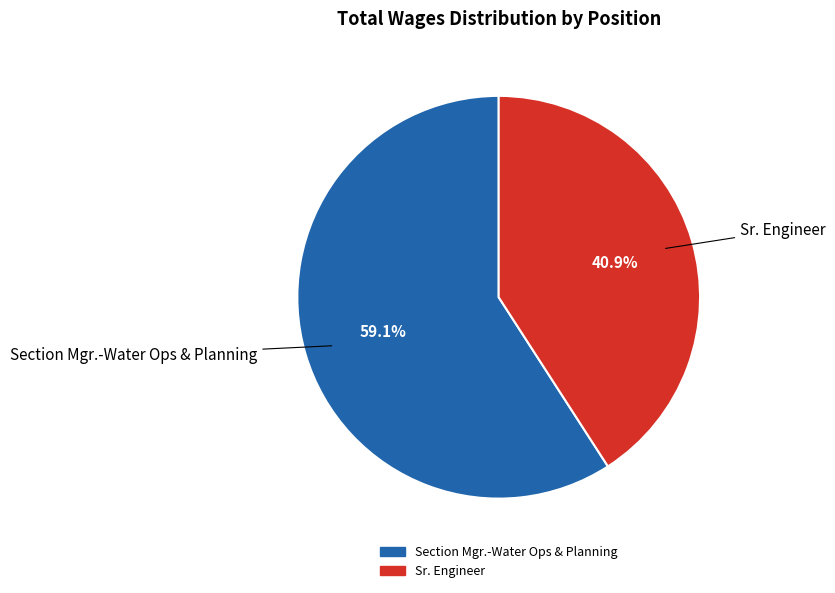

To the nearest percent, what is the difference between the largest and smallest slice percentages?

18%